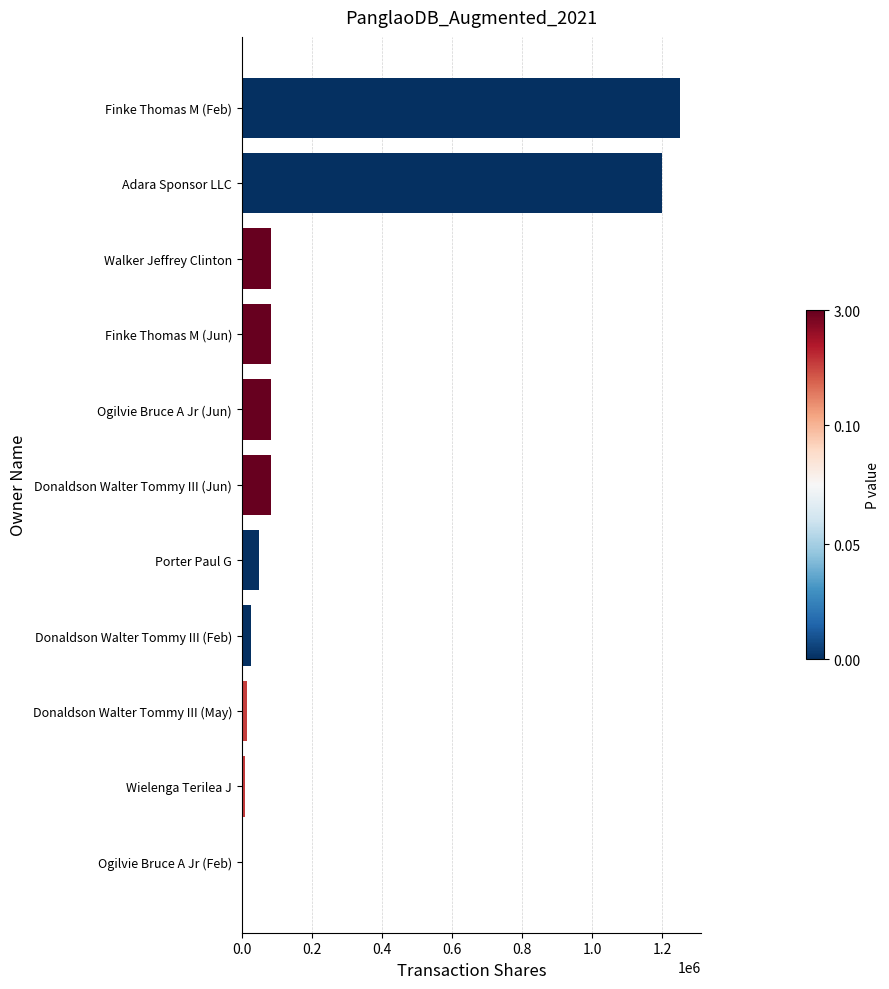

What is the ratio of the value at Adara Sponsor LLC to the value at Donaldson Walter Tommy III (Jun)?

14.4